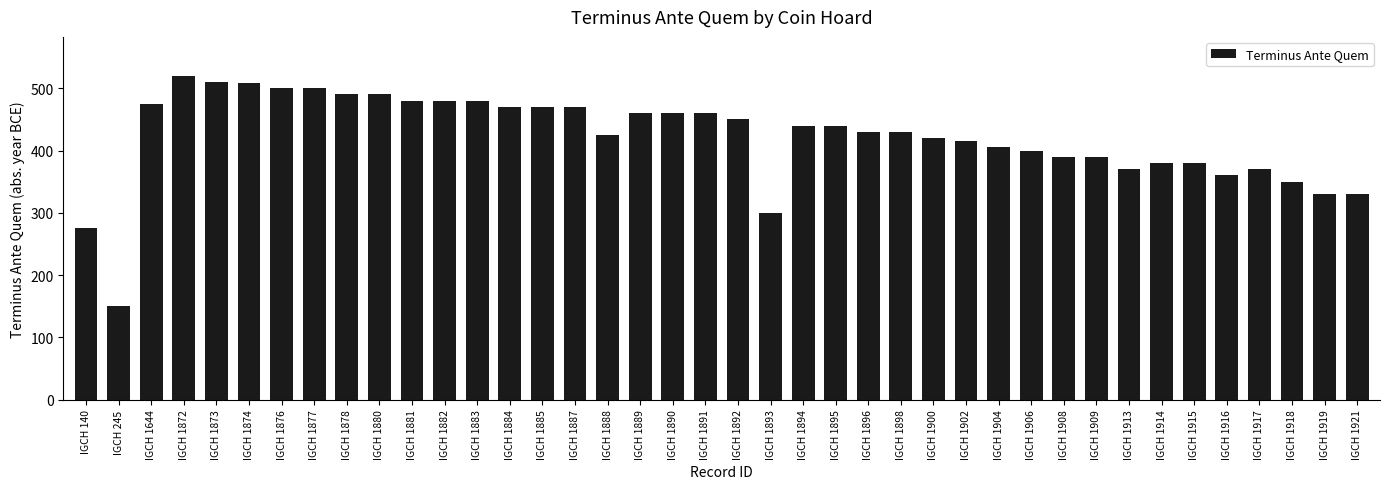

What is the smallest value displayed?

150